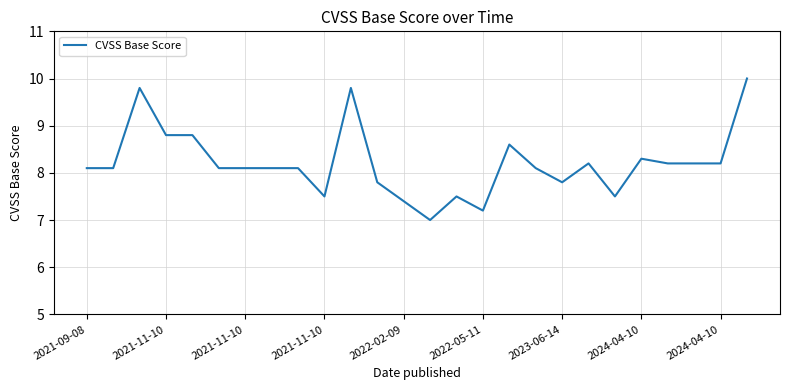

What is the smallest value displayed?

7.0